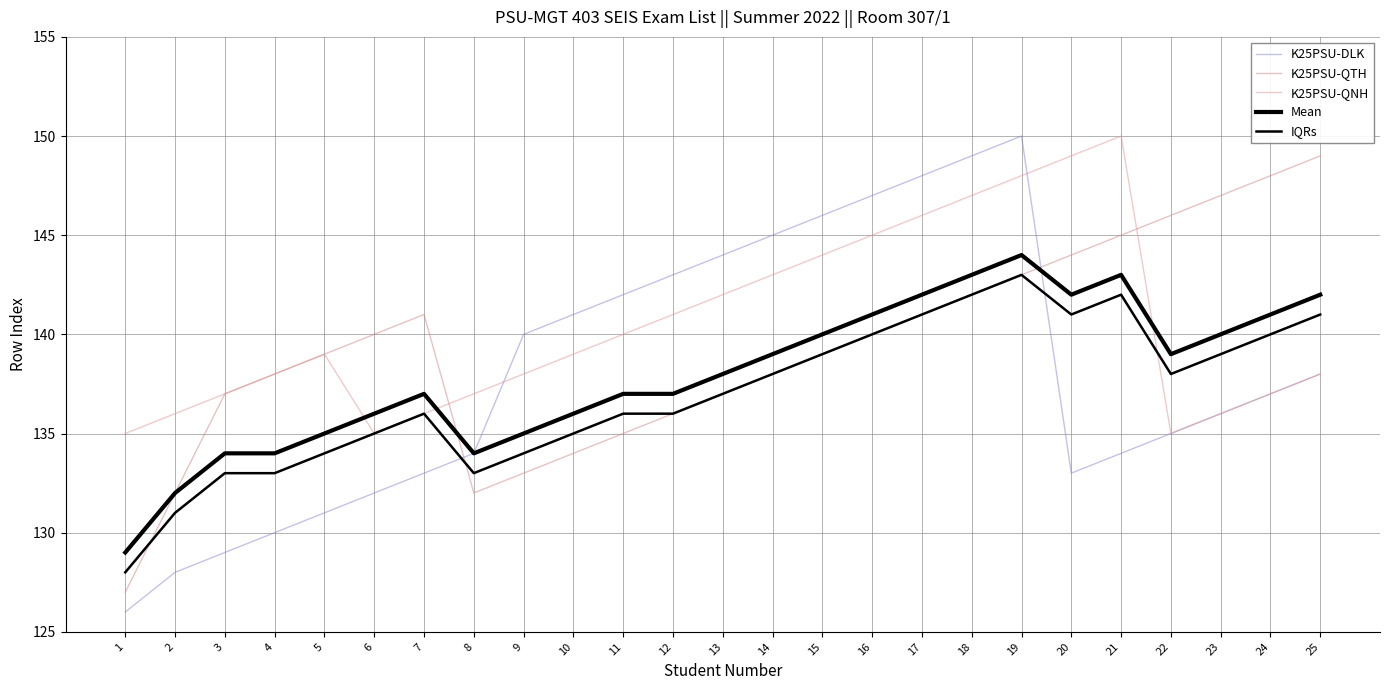

The value of IQRs at 12 is 41. True or false?

False